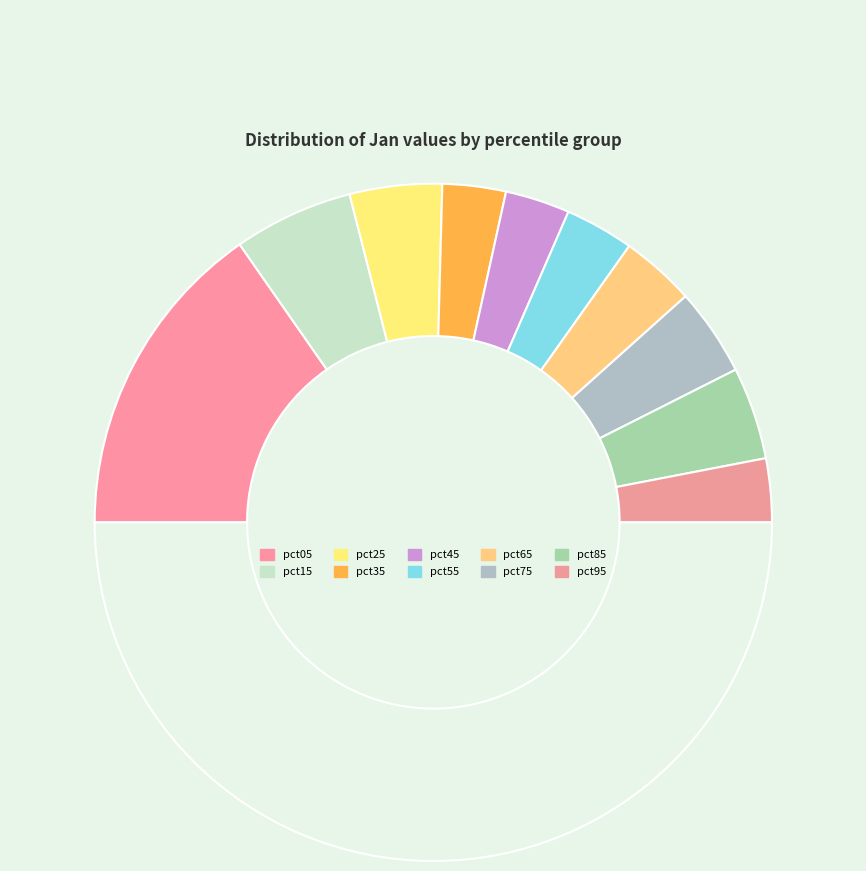

Which category has the biggest portion of the pie?

pct05